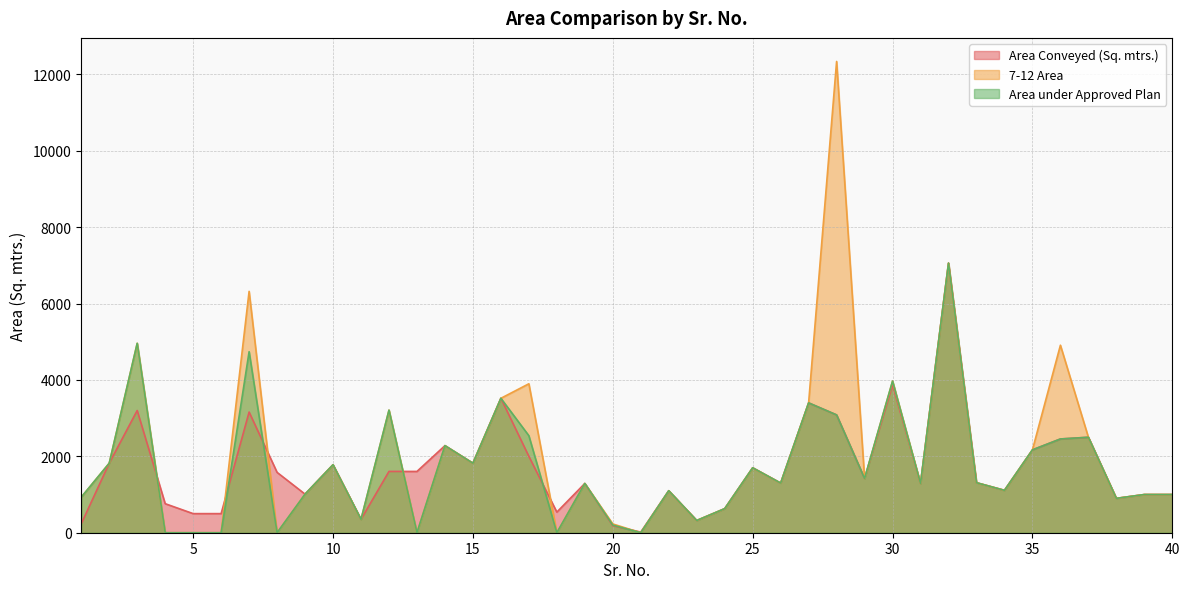

What are all the series names shown in the legend?

Area Conveyed (Sq. mtrs.), 7-12 Area, Area under Approved Plan